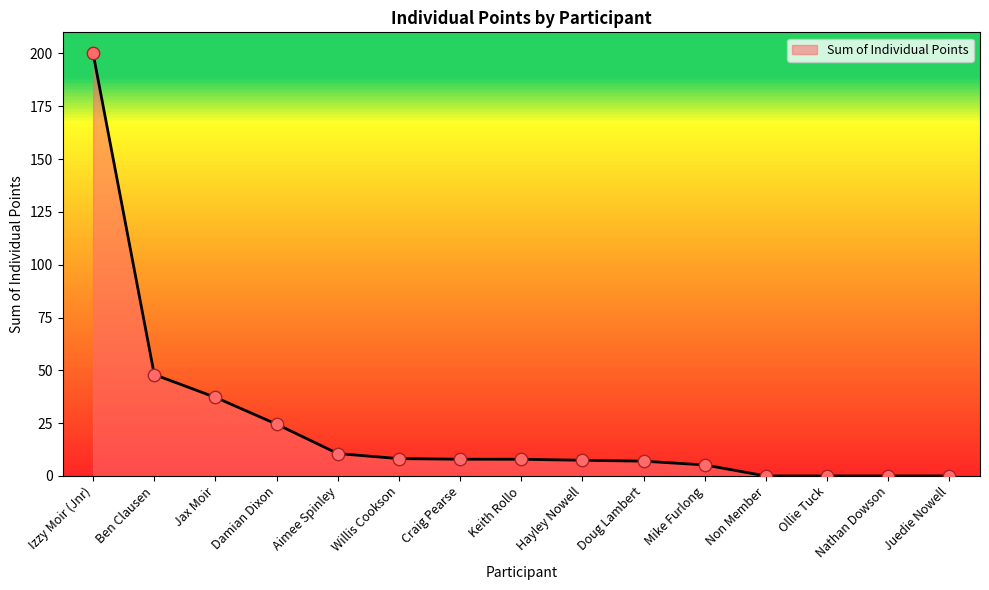

Between Mike Furlong and Izzy Moir (Jnr), which is larger?

Izzy Moir (Jnr)